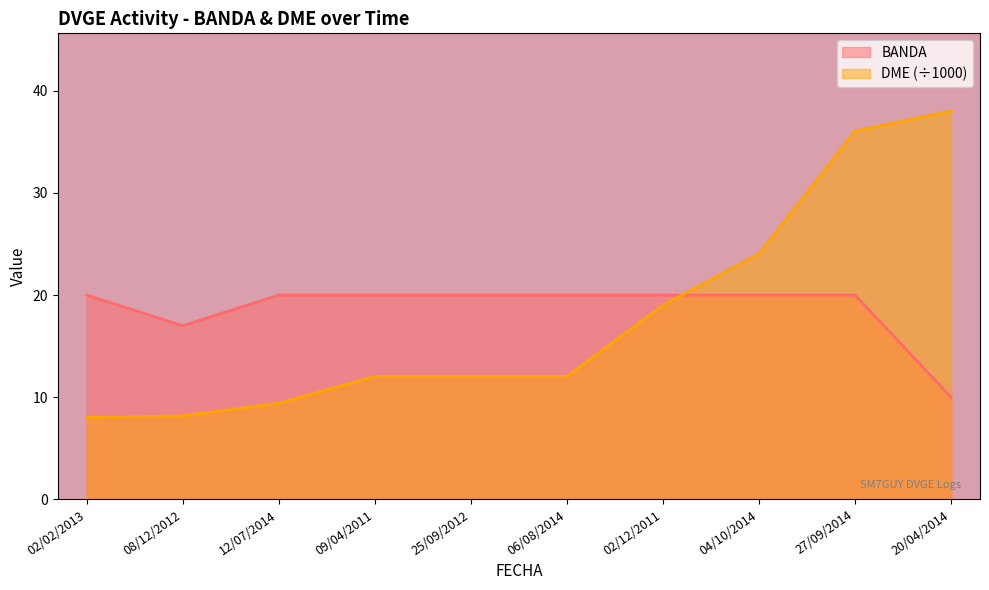

Which category has the lowest value in the BANDA series?

20/04/2014